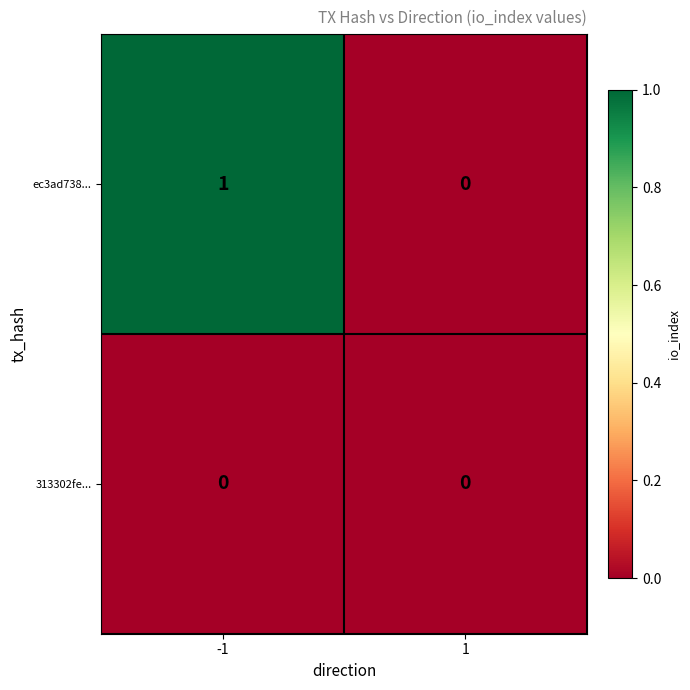

True or false: ec3ad738... has a value of 0 at 1.

True